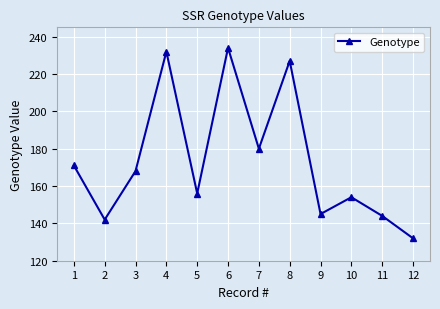

What is the difference between the values at 6 and 2?

92